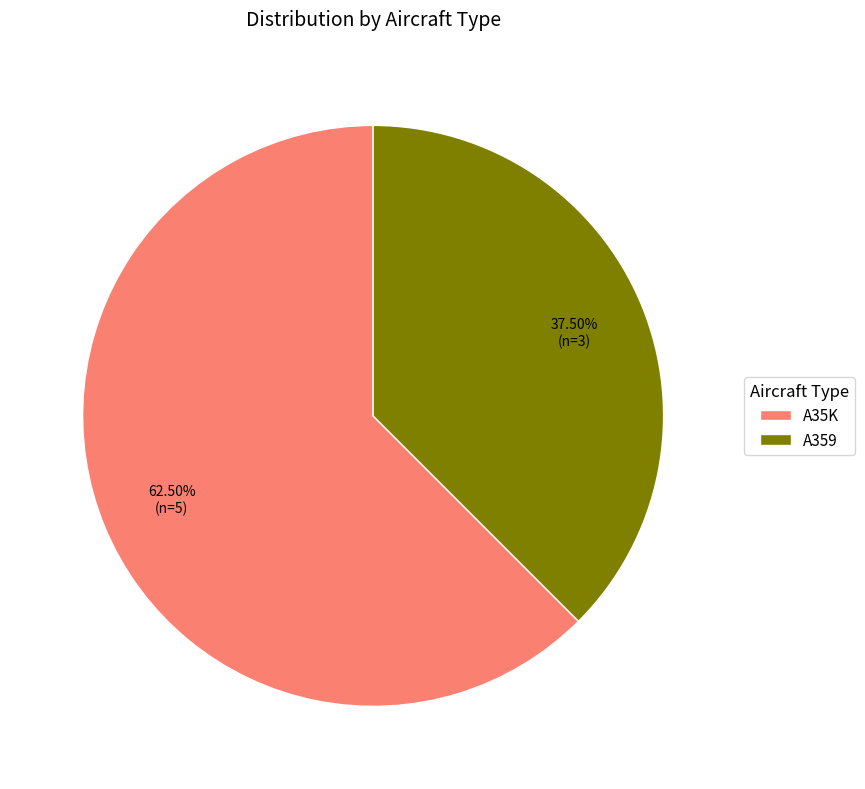

To the nearest percent, what is the difference between the A359 and A35K slice percentages?

25%